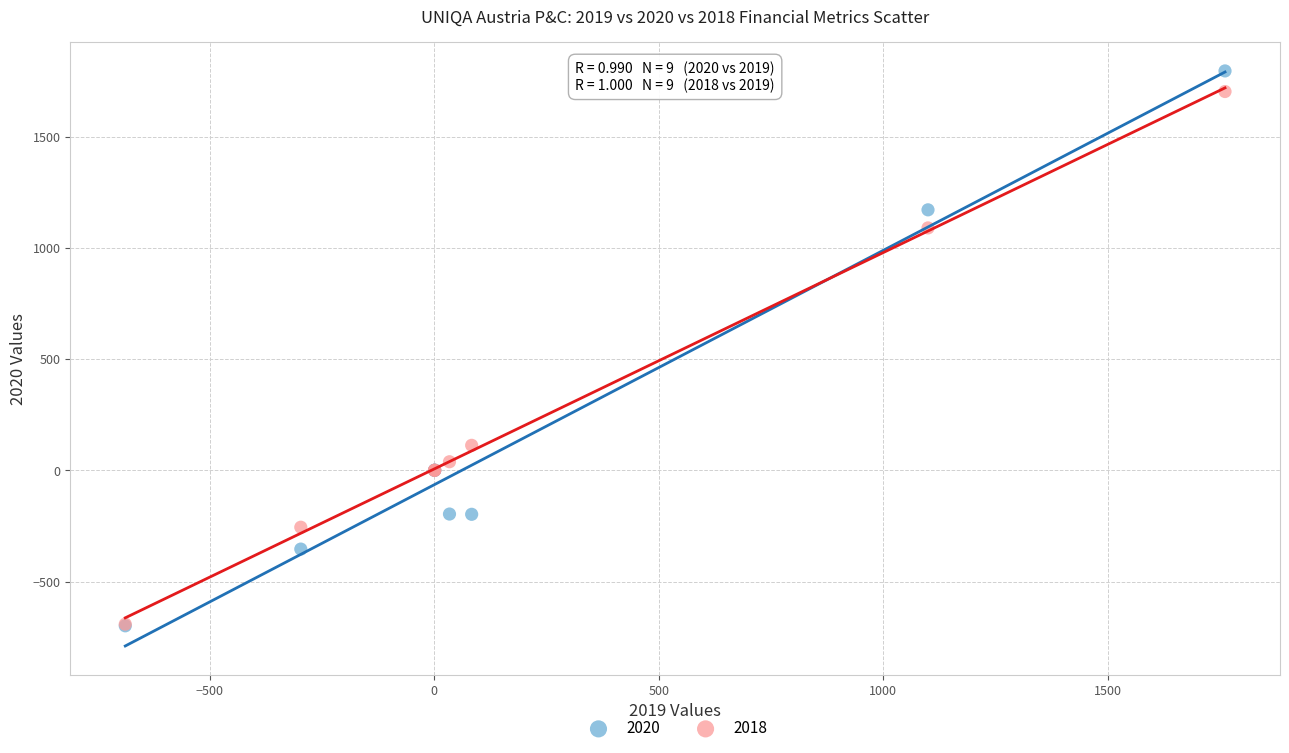

Across all series, what Y value is closest to 548?

112.8